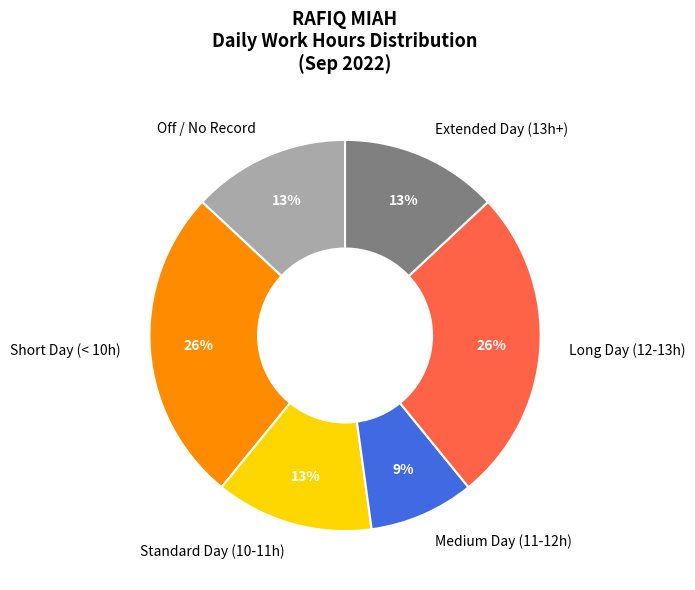

Does any single category account for the majority?

No